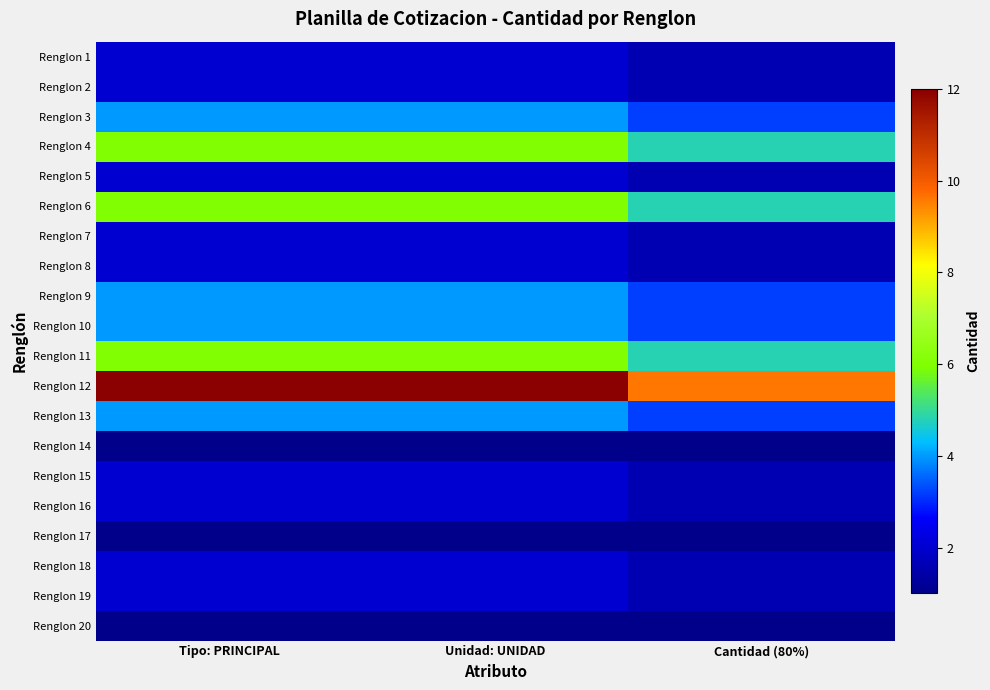

How many categories are shown in the chart?

3